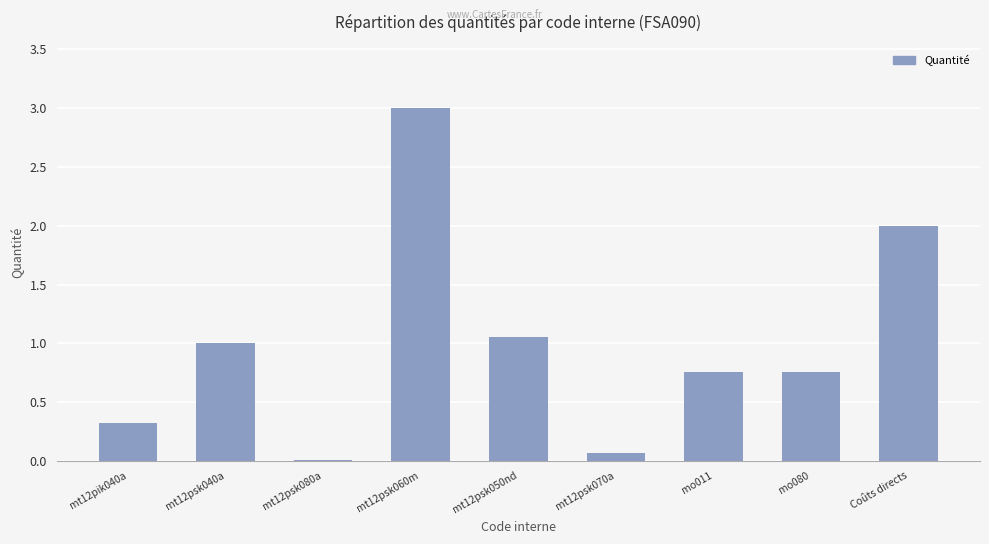

What is the approximate value at mt12psk070a?

0.1